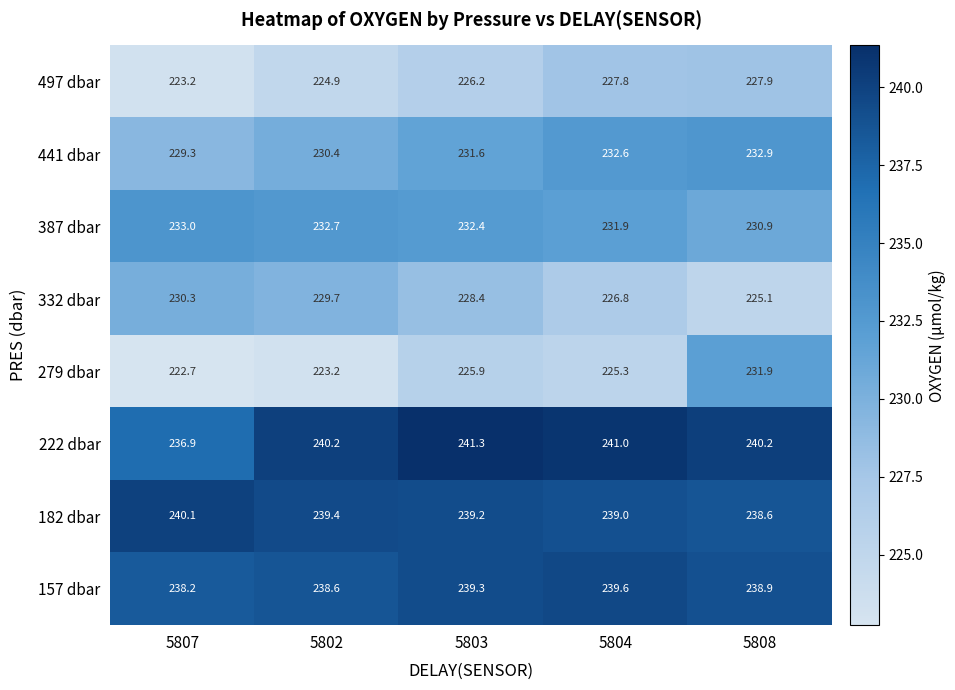

At how many categories does at least one series exceed 224?

5